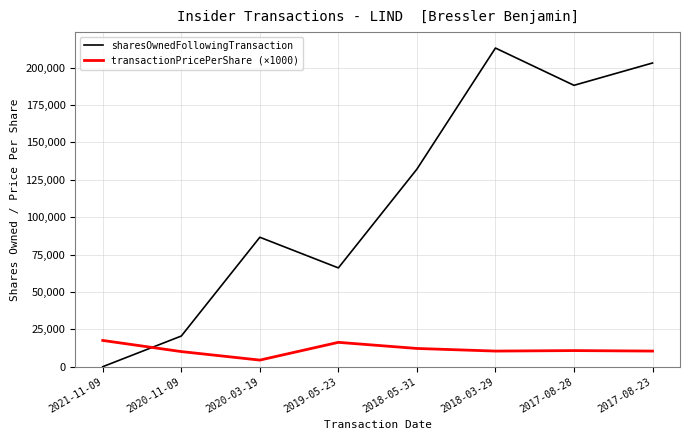

What is the difference between the sharesOwnedFollowingTransaction values at 2019-05-23 and 2017-08-23?

137033.0